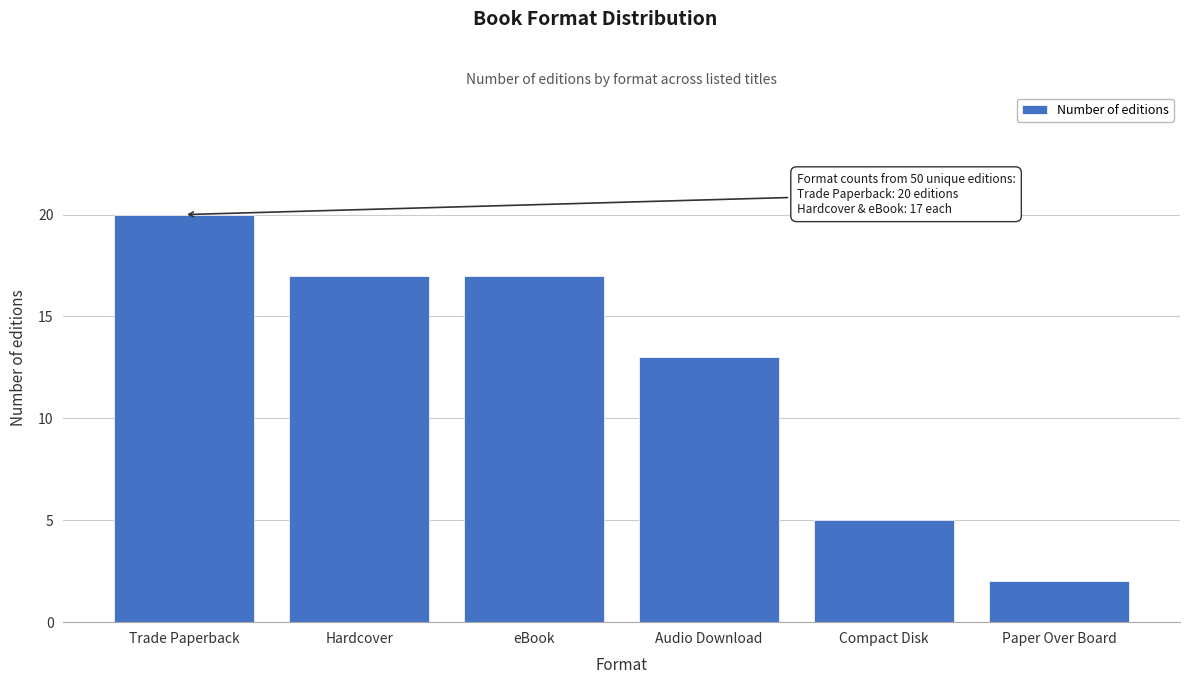

Reading right to left, transcribe all the data shown in this chart.

2	5	13	17	17	20